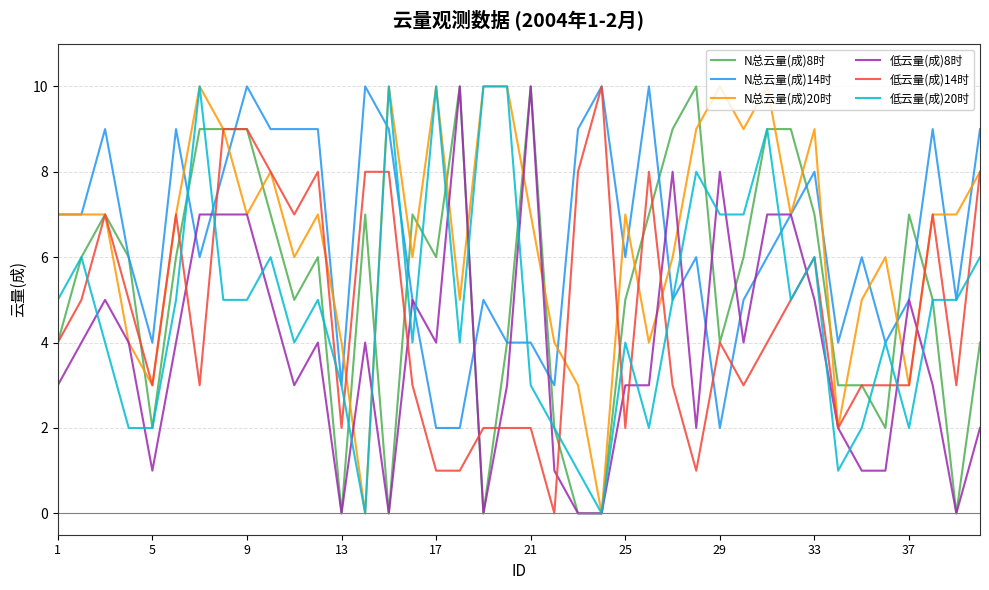

True or false: N总云量(成)8时 and 低云量(成)14时 cross at least once.

True